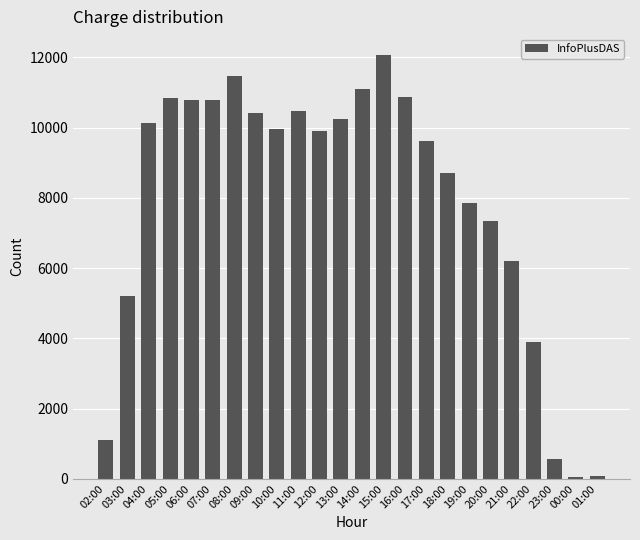

Does the chart contain stacked bars?

No